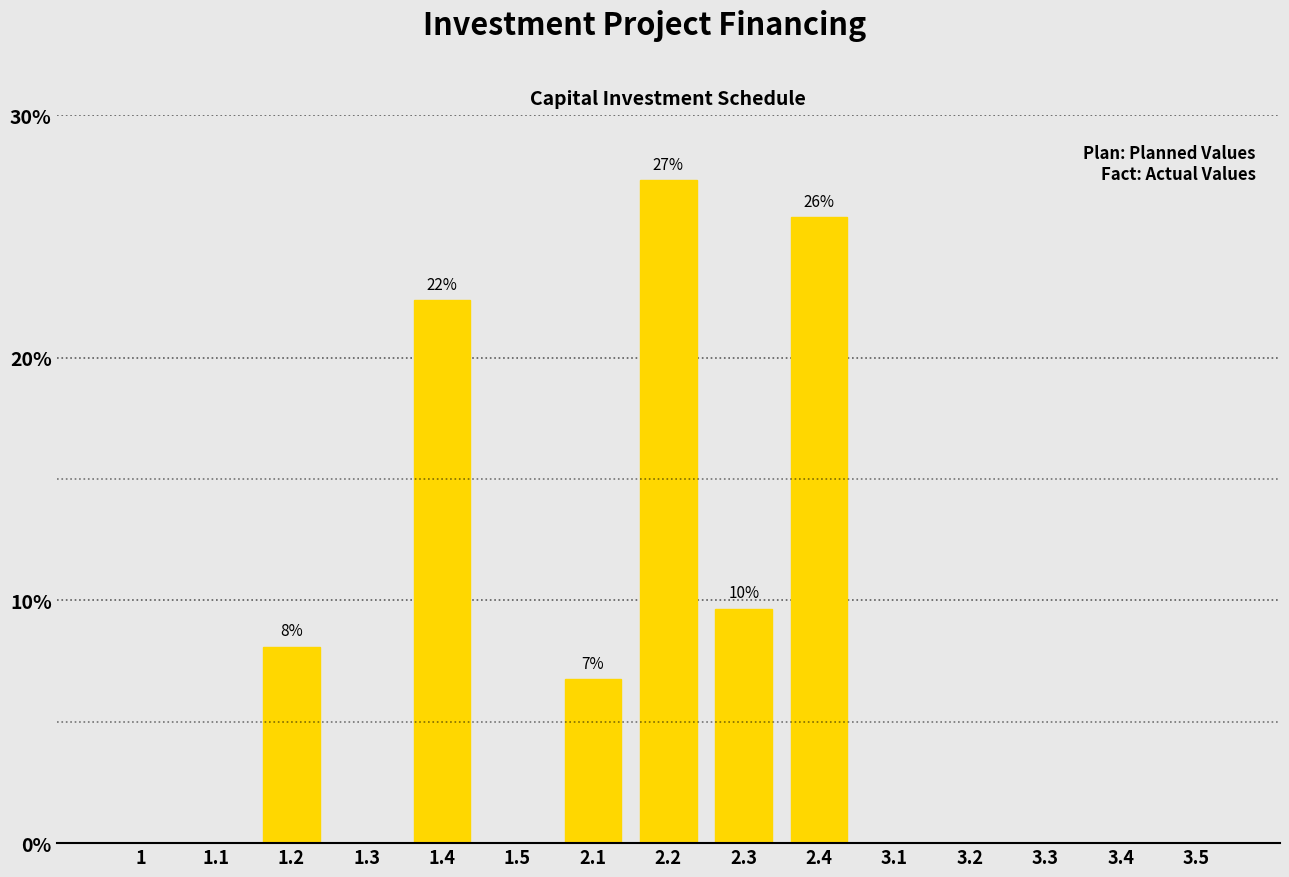

Reading left to right, what are all the values shown in this chart?

1=0.0	1.1=0.0	1.2=8.1	1.3=0.0	1.4=22.4	1.5=0.0	2.1=6.7	2.2=27.3	2.3=9.7	2.4=25.8	3.1=0.0	3.2=0.0	3.3=0.0	3.4=0.0	3.5=0.0